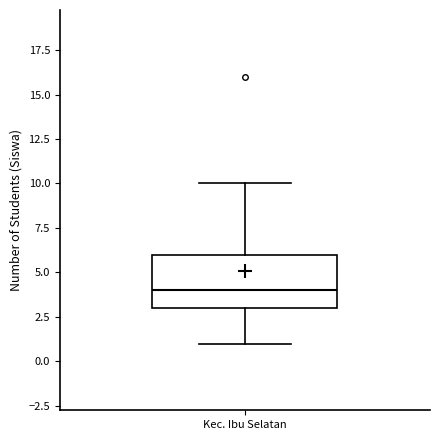

Read this box plot against the y-axis: the position of the median line, the range covered by the box, and the ends of both whiskers. The values are not printed on the chart, so give them approximately, as read against the axis.

median 4, box 3 to 6, whiskers 1 to 10